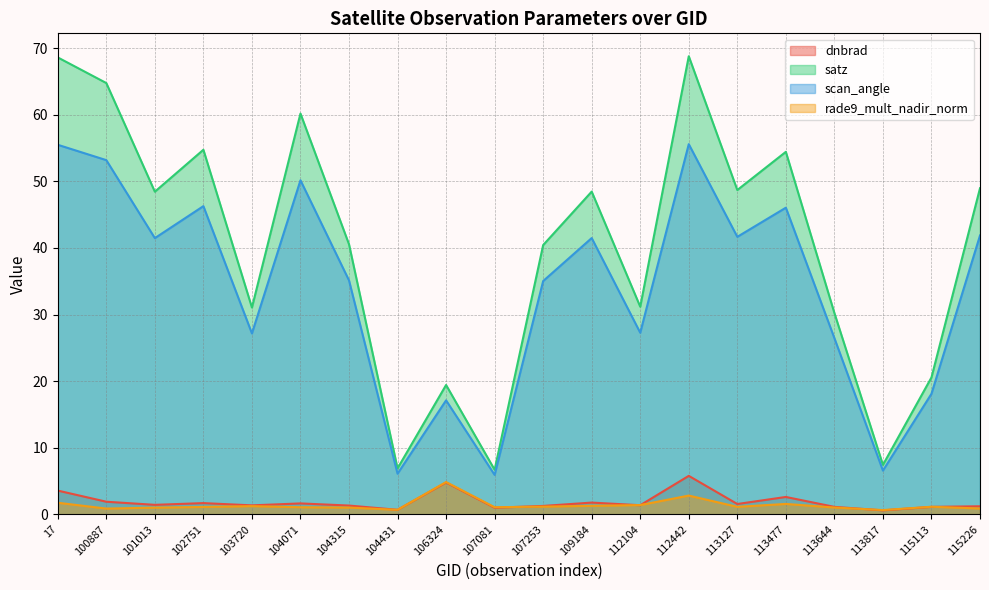

Which series has the largest total across all categories?

satz